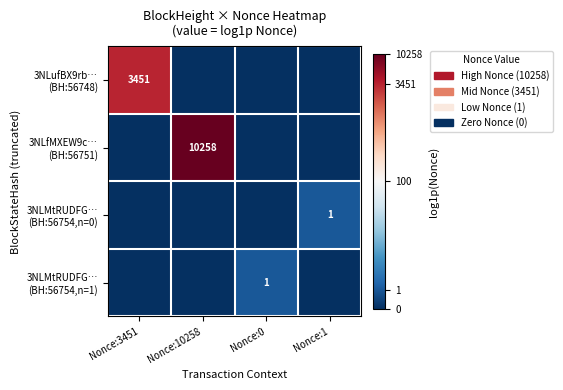

Which series has the widest spread of values?

3NLfMXEW9c… (BH:56751)